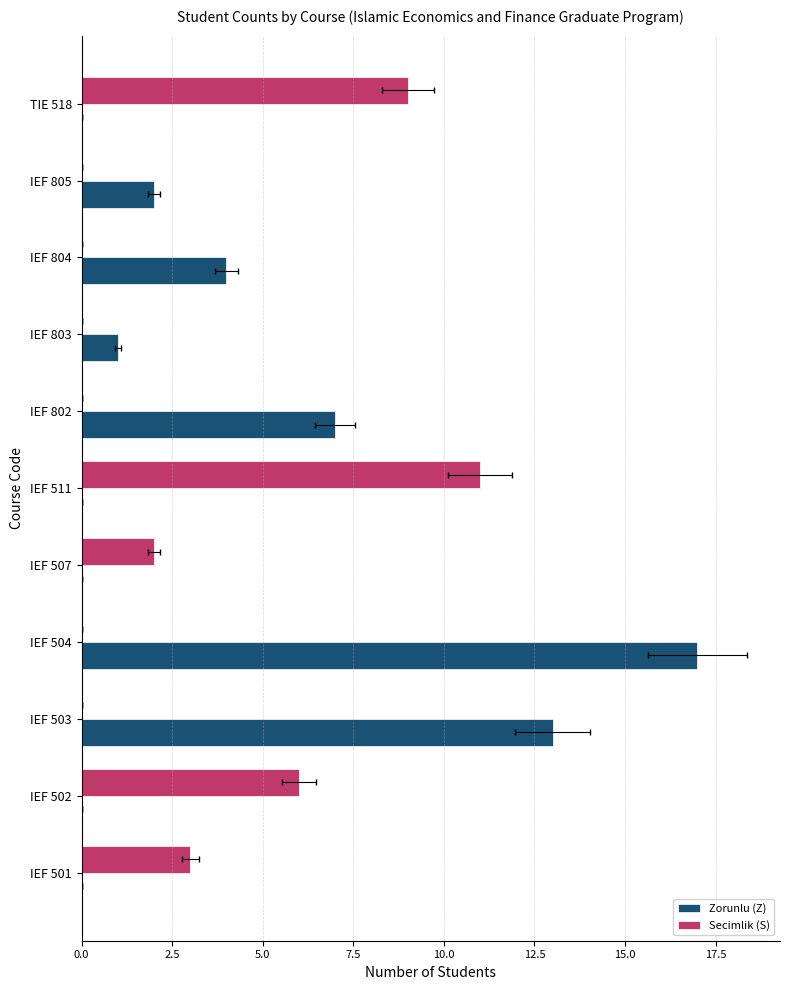

What is the label of the 10th bar from the left?

IEF 805